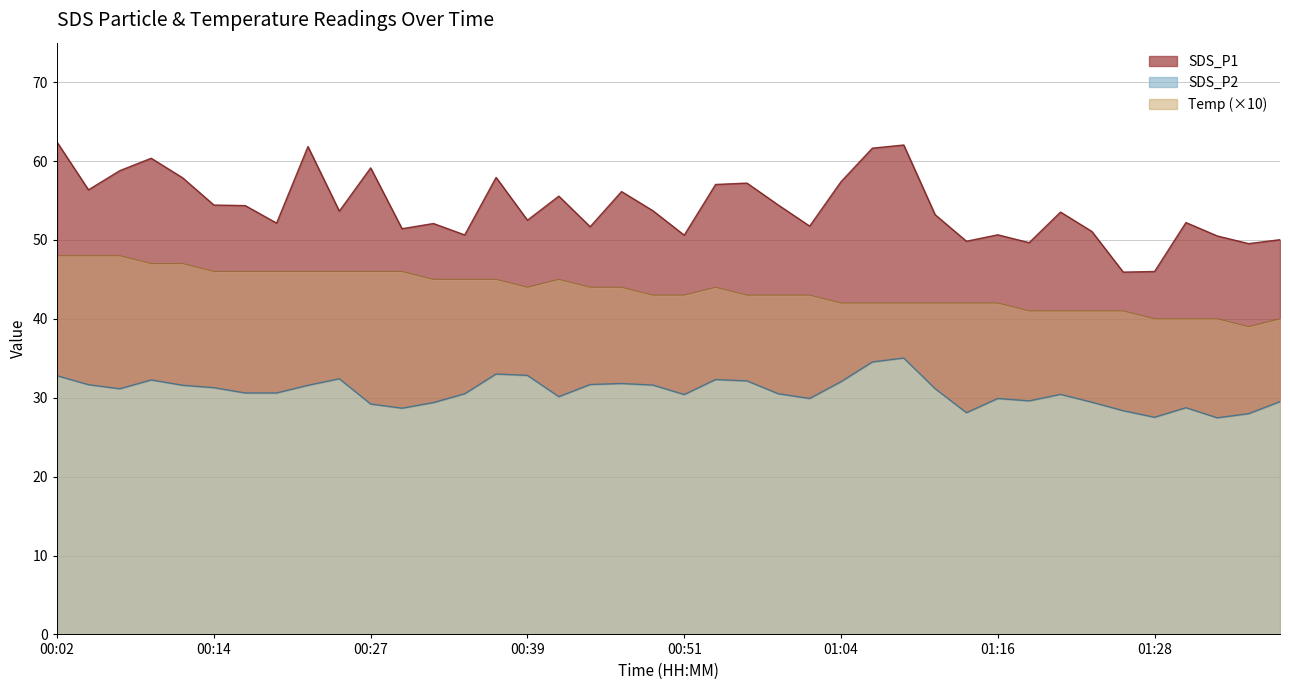

Is it true that SDS_P1 equals 54.4 at 00:17?

True